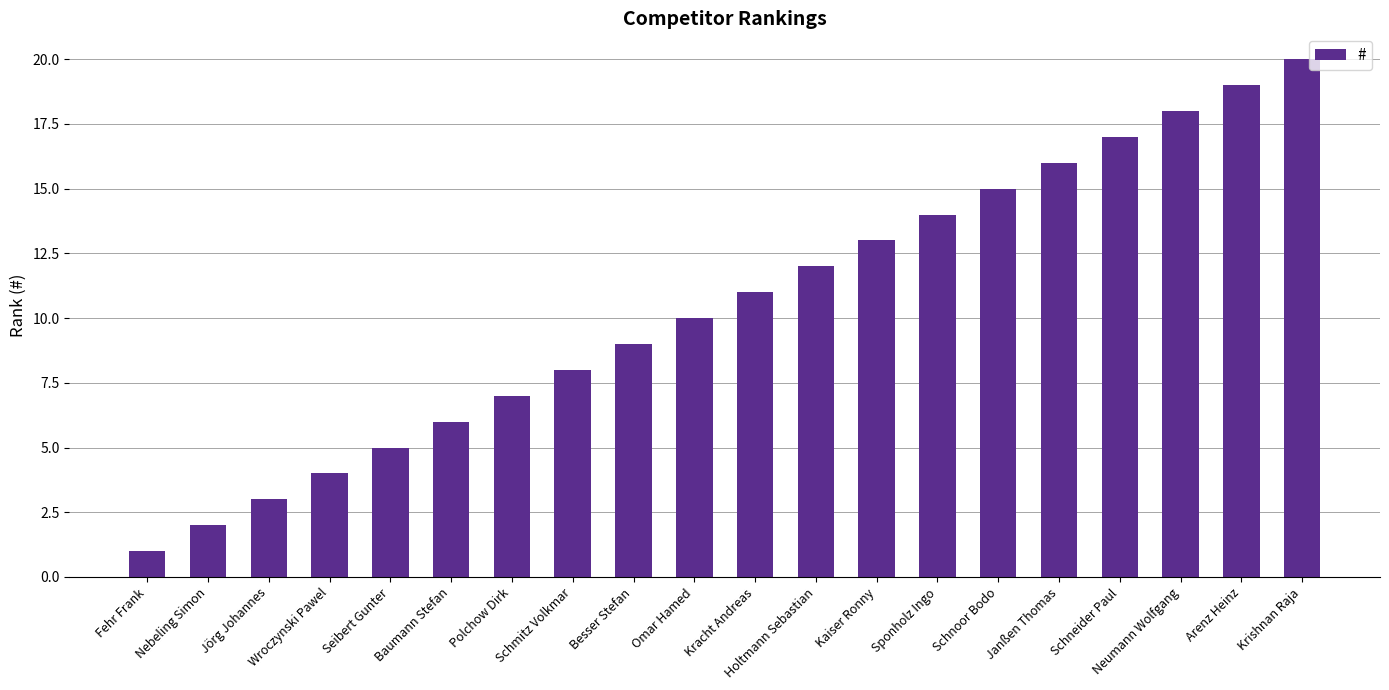

Which category has the highest value across all series?

Krishnan Raja